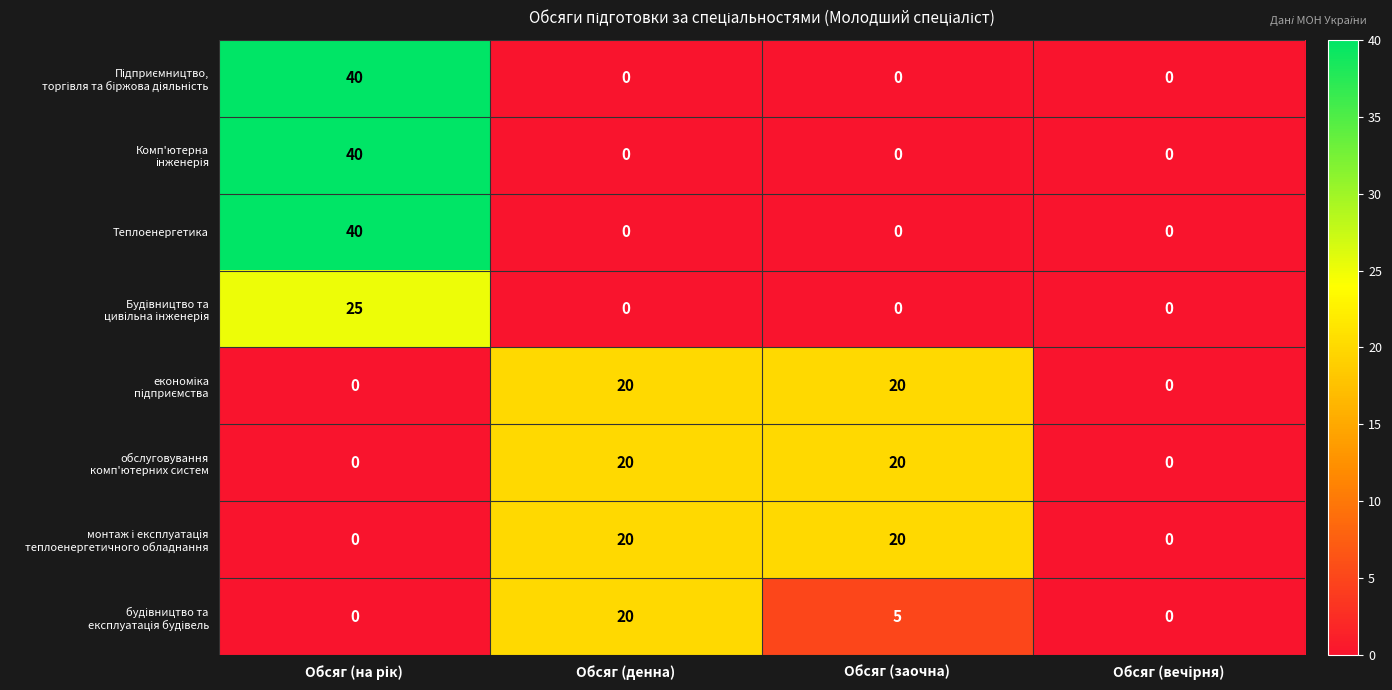

The value of Теплоенергетика at Обсяг (денна) is 0. True or false?

True